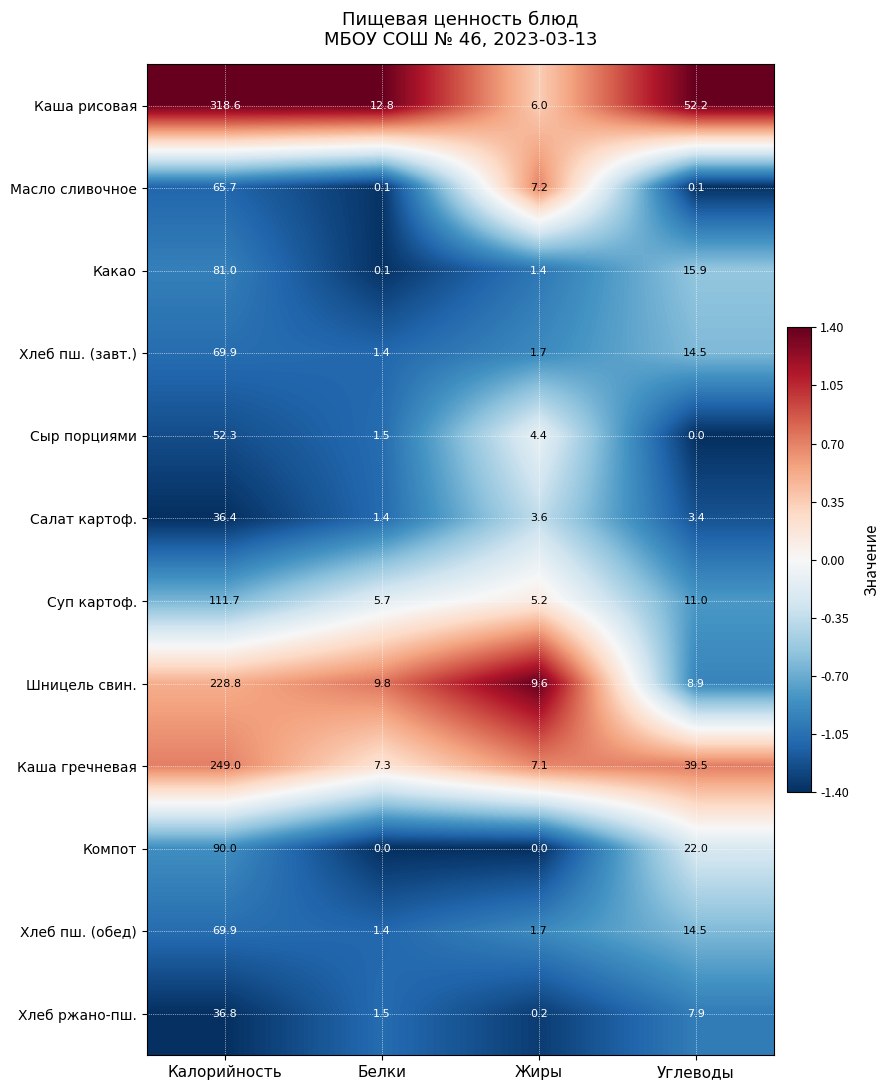

Is the value of Хлеб пш. (завт.) at Жиры greater than the value of Компот at Жиры?

Yes